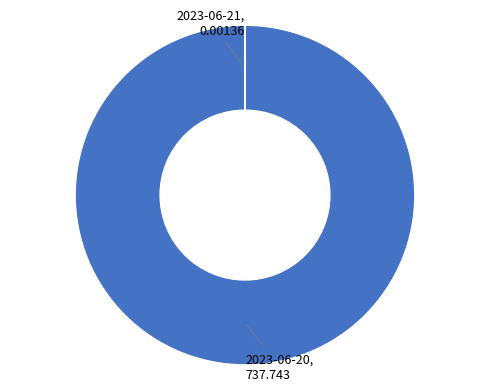

Is there a majority slice in this chart?

Yes